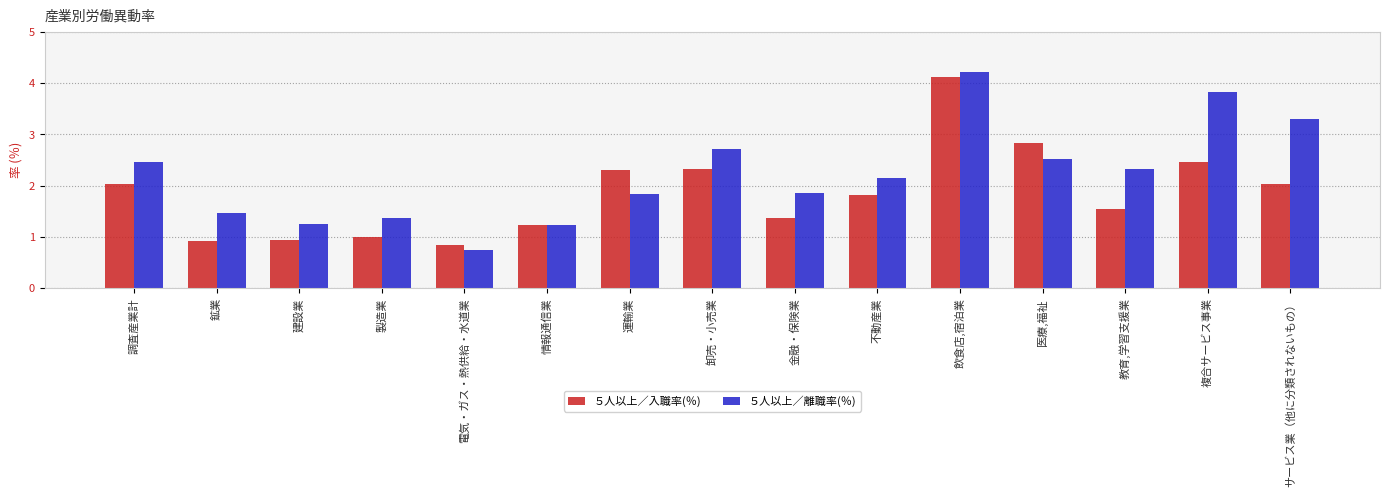

Which series has the largest total across all categories?

５人以上／離職率(％)